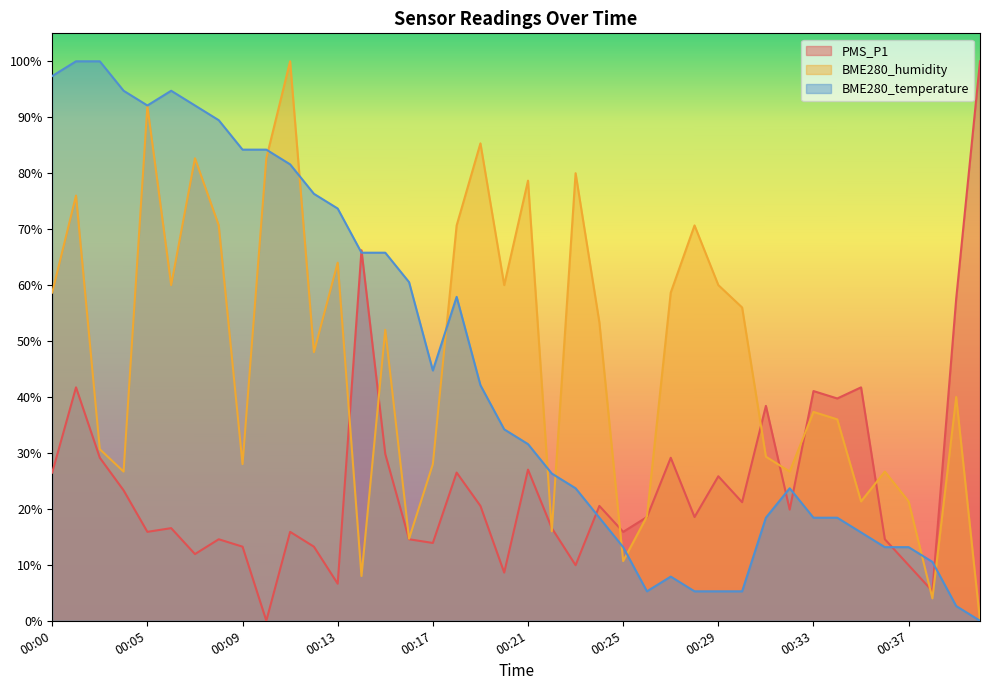

What are all the series names shown in the legend?

PMS_P1, BME280_humidity, BME280_temperature